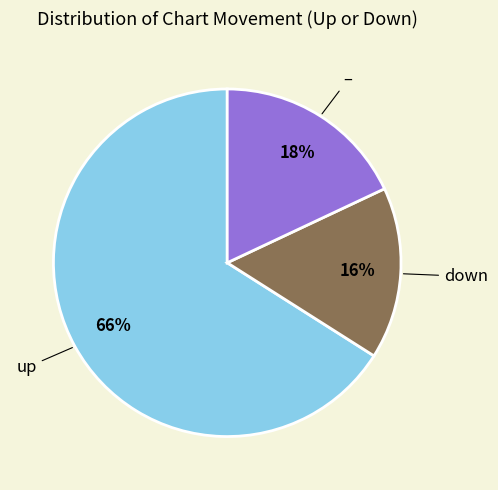

To the nearest percent, what is the difference between the largest and smallest slice percentages?

50%